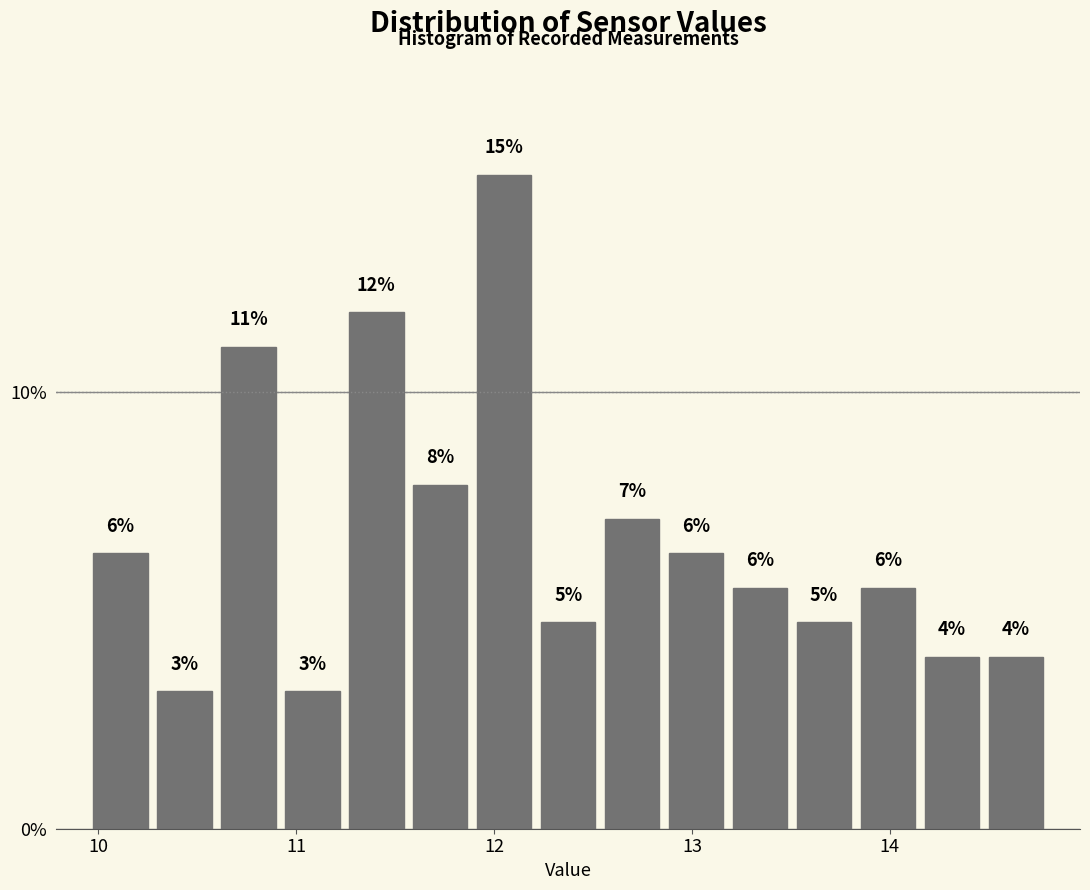

Around what value on the x-axis is the tallest bar? Give the approximate position of its centre, as read against the axis.

12.1